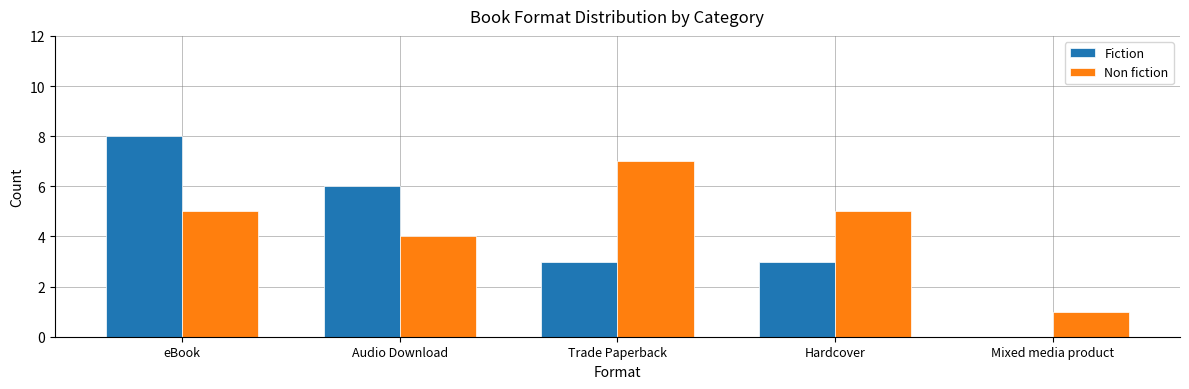

What is the sum of all Fiction values?

20